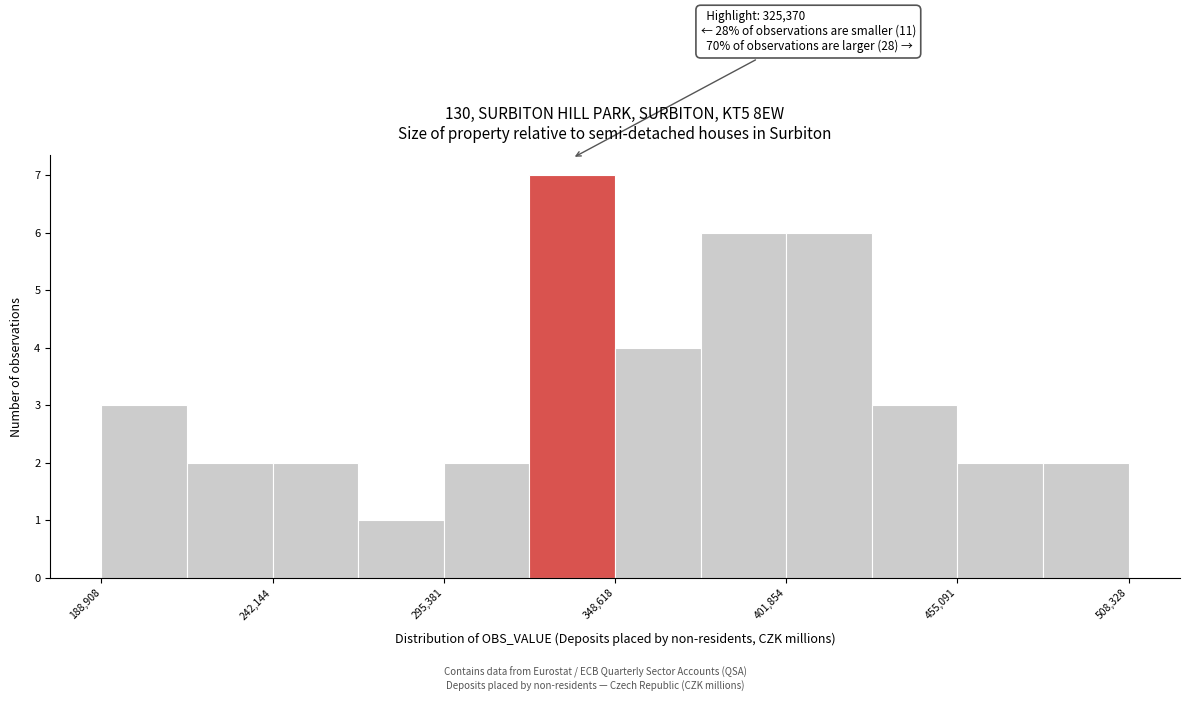

Around what value on the x-axis is the tallest bar? Give the approximate position of its centre, as read against the axis.

340000